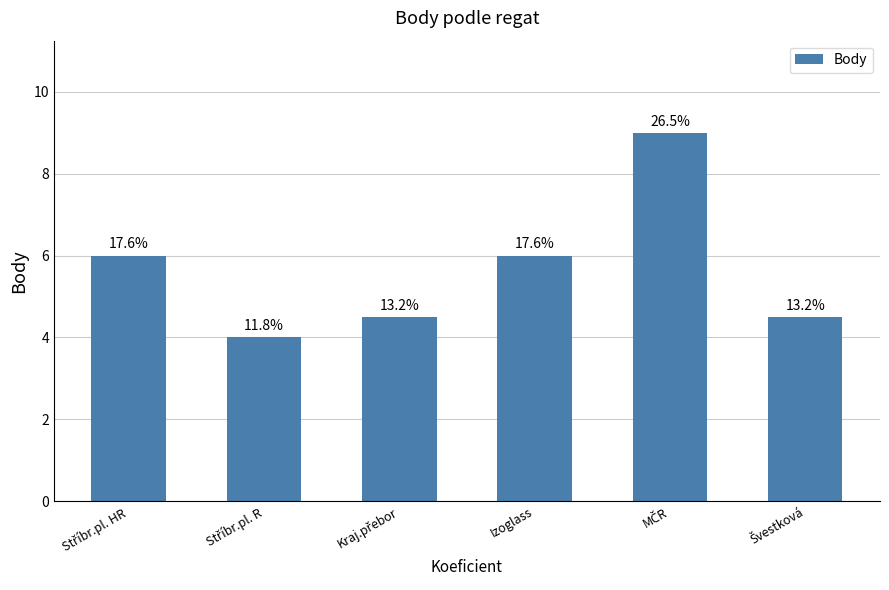

What is the ratio of the value at Izoglass to the value at Stříbr.pl. R?

1.5